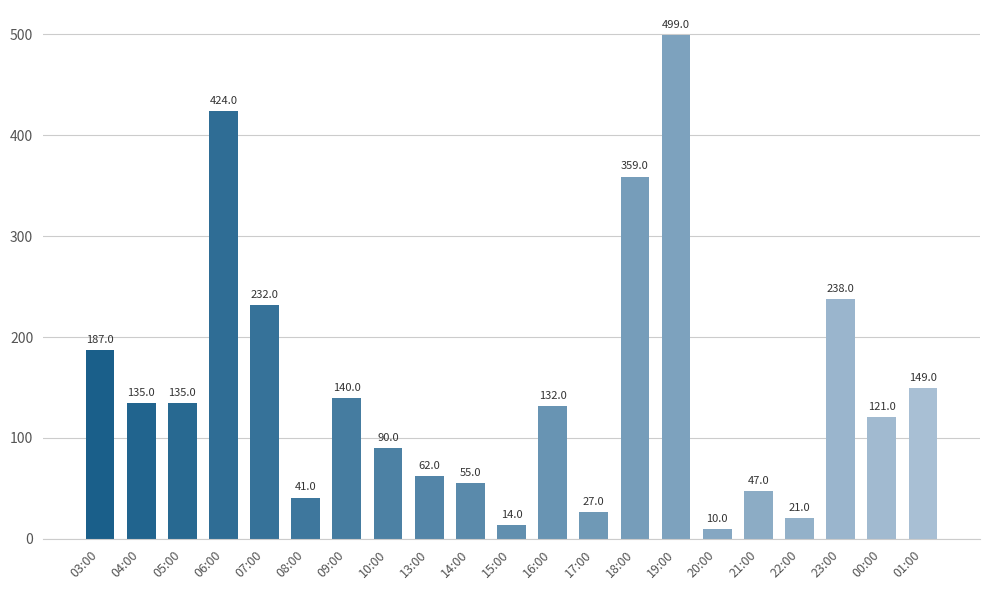

Approximately how many times larger is the value at 05:00 compared to 21:00?

2.9